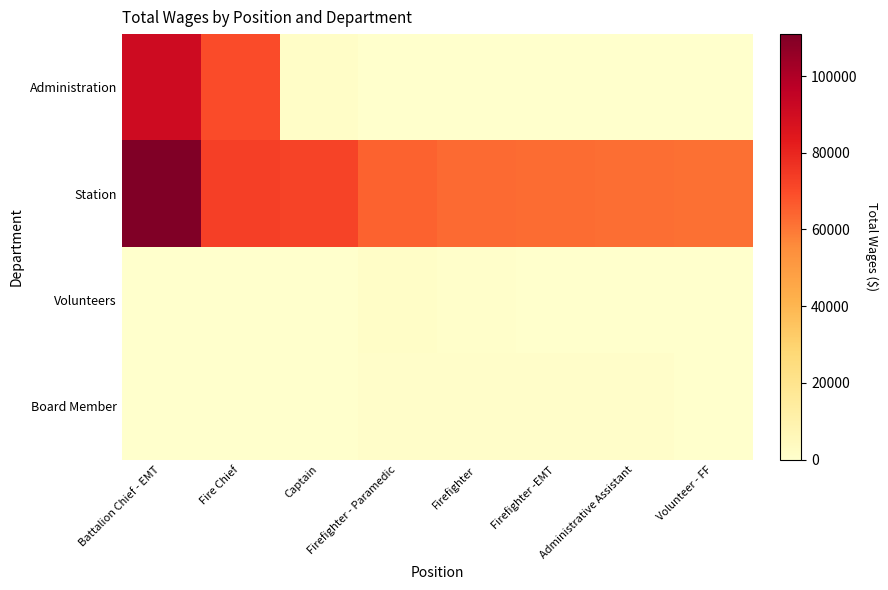

What is the maximum value shown in the chart?

110930